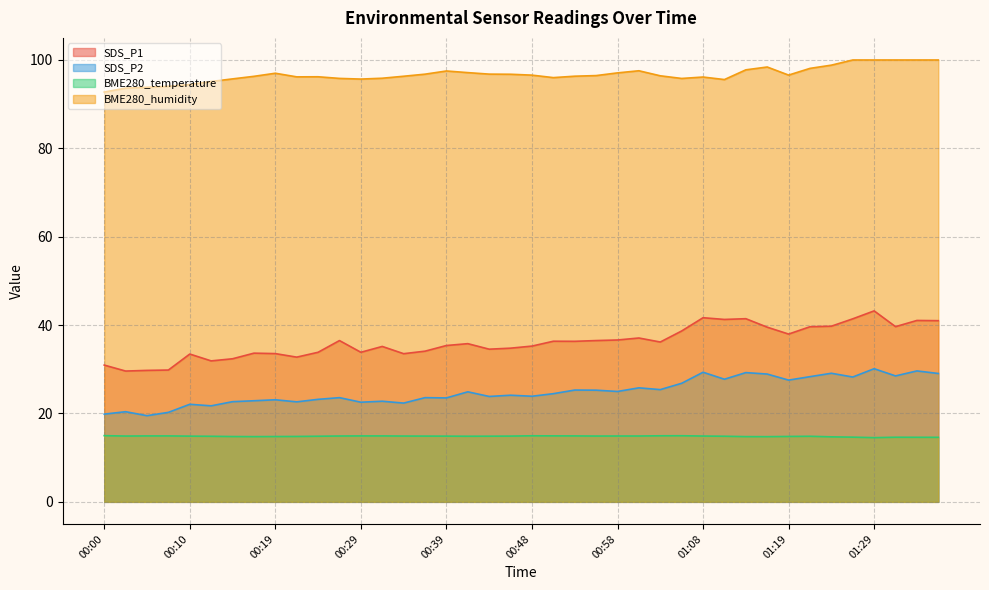

True or false: BME280_humidity and SDS_P2 intersect in this chart.

False